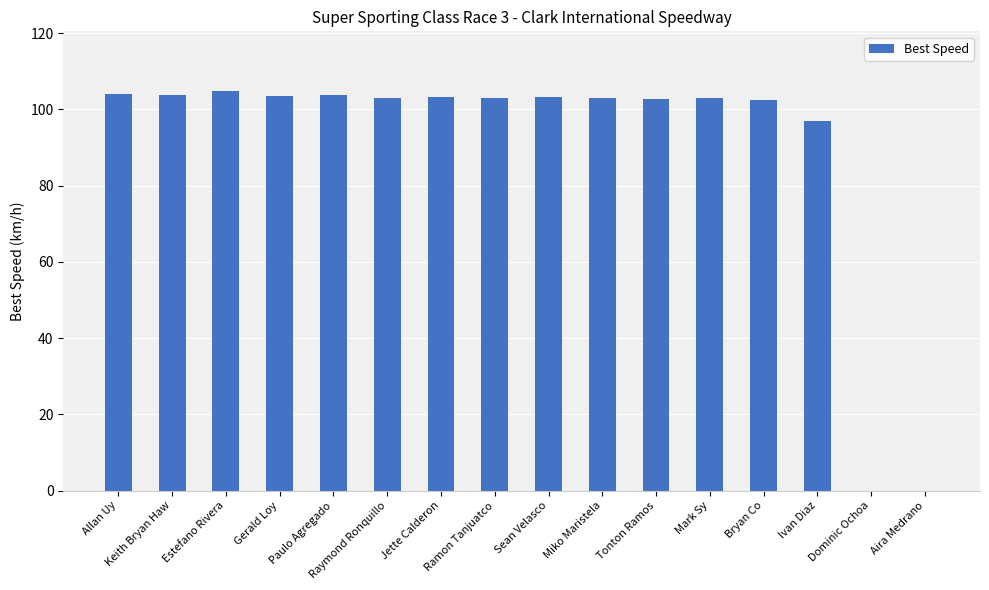

What is the maximum value shown in the chart?

104.8